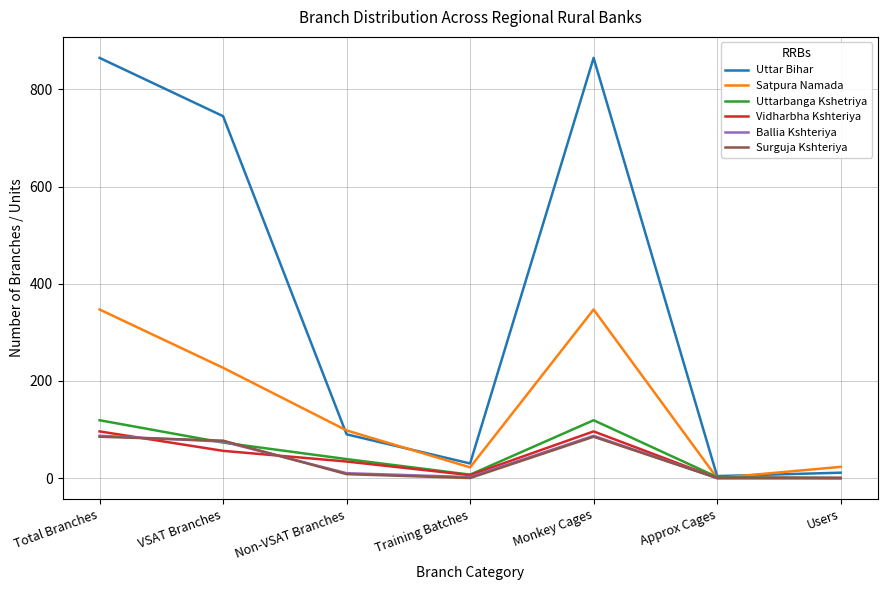

What is the difference between the maximum and second lowest values in the Ballia Kshteriya series?

87